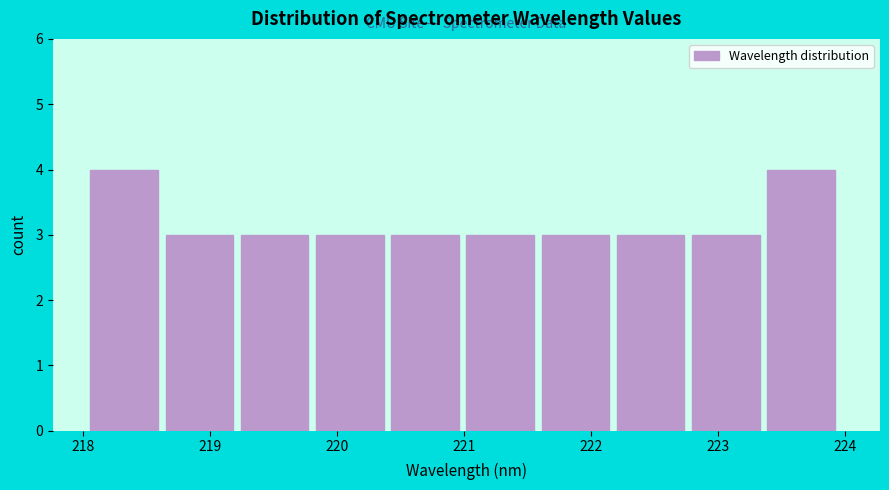

Reading left to right, list every bar in this chart as the range it spans on the x-axis followed by its height. Neither the bar edges nor the heights are printed on the chart, so give them approximately, as read against the axes.

218.1 to 218.7: 4
218.7 to 219.2: 3
219.2 to 219.8: 3
219.8 to 220.4: 3
220.4 to 221.0: 3
221.0 to 221.6: 3
221.6 to 222.2: 3
222.2 to 222.8: 3
222.8 to 223.4: 3
223.4 to 224.0: 4